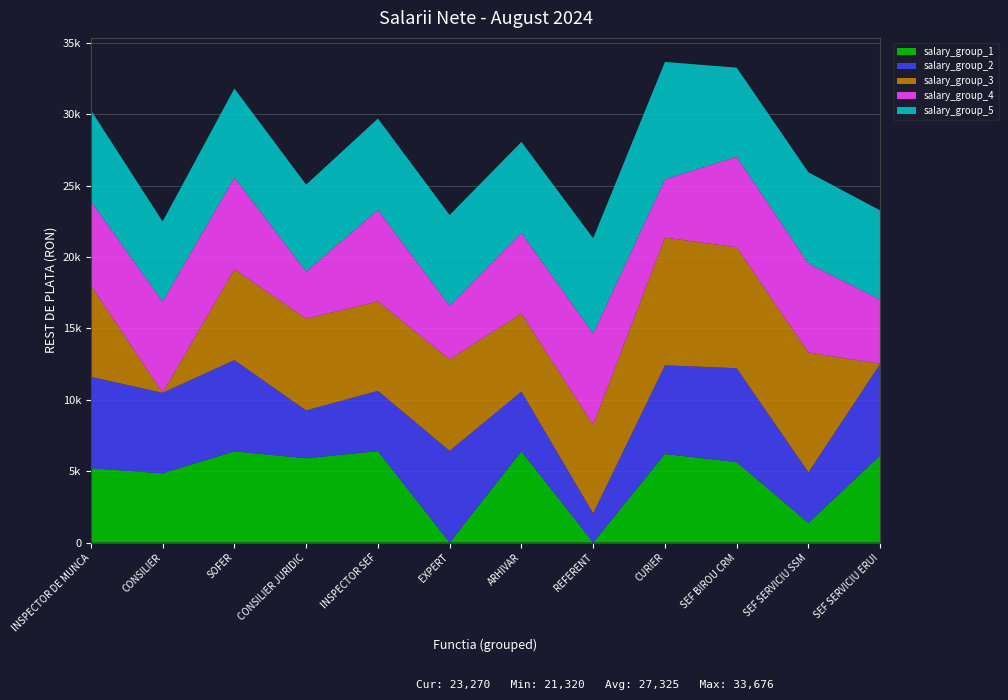

Reading right to left, extract all data points from this chart.

salary_group_1: SEF SERVICIU ERUI=6107	SEF SERVICIU SSM=1377	SEF BIROU CRM=5640	CURIER=6208	REFERENT=0	ARHIVAR=6395	EXPERT=0	INSPECTOR SEF=6408	CONSILIER JURIDIC=5908	SOFER=6395	CONSILIER=4851	INSPECTOR DE MUNCA=5209
salary_group_2: SEF SERVICIU ERUI=6418	SEF SERVICIU SSM=3548	SEF BIROU CRM=6580	CURIER=6214	REFERENT=2048	ARHIVAR=4191	EXPERT=6429	INSPECTOR SEF=4225	CONSILIER JURIDIC=3352	SOFER=6391	CONSILIER=5641	INSPECTOR DE MUNCA=6408
salary_group_3: SEF SERVICIU ERUI=0	SEF SERVICIU SSM=8392	SEF BIROU CRM=8468	CURIER=8949	REFERENT=6199	ARHIVAR=5458	EXPERT=6409	INSPECTOR SEF=6264	CONSILIER JURIDIC=6426	SOFER=6368	CONSILIER=0	INSPECTOR DE MUNCA=6430
salary_group_4: SEF SERVICIU ERUI=4501	SEF SERVICIU SSM=6229	SEF BIROU CRM=6342	CURIER=4080	REFERENT=6408	ARHIVAR=5649	EXPERT=3755	INSPECTOR SEF=6406	CONSILIER JURIDIC=3303	SOFER=6418	CONSILIER=6395	INSPECTOR DE MUNCA=5867
salary_group_5: SEF SERVICIU ERUI=6244	SEF SERVICIU SSM=6398	SEF BIROU CRM=6244	CURIER=8225	REFERENT=6665	ARHIVAR=6380	EXPERT=6355	INSPECTOR SEF=6408	CONSILIER JURIDIC=6088	SOFER=6244	CONSILIER=5611	INSPECTOR DE MUNCA=6385